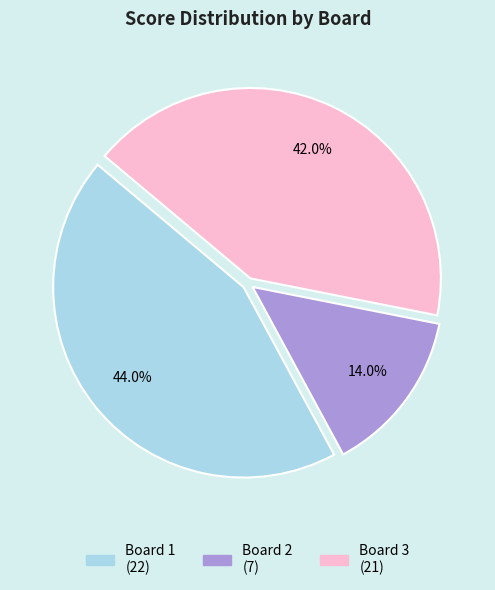

What percentage is NOT represented by Board 2?

86.0%